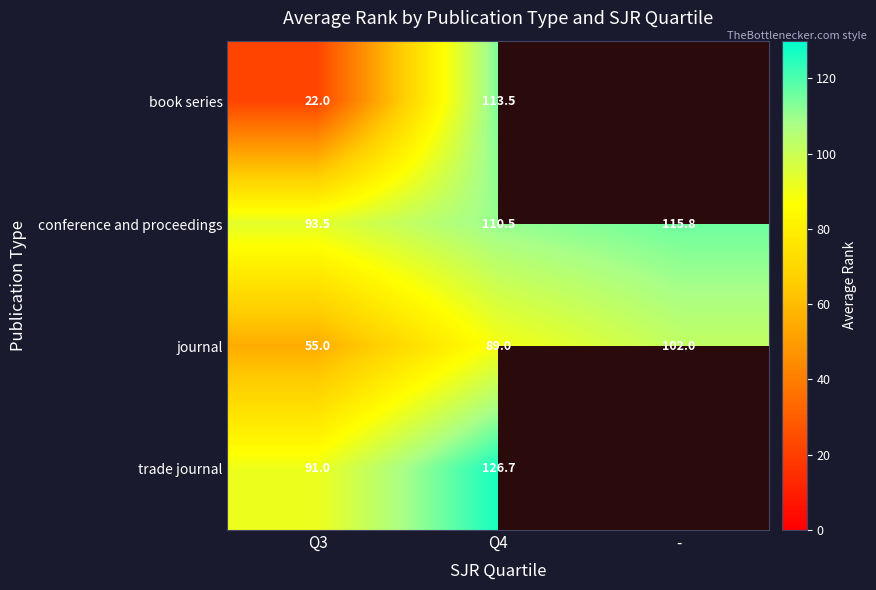

Which series changed the most between Q3 and Q4?

book series